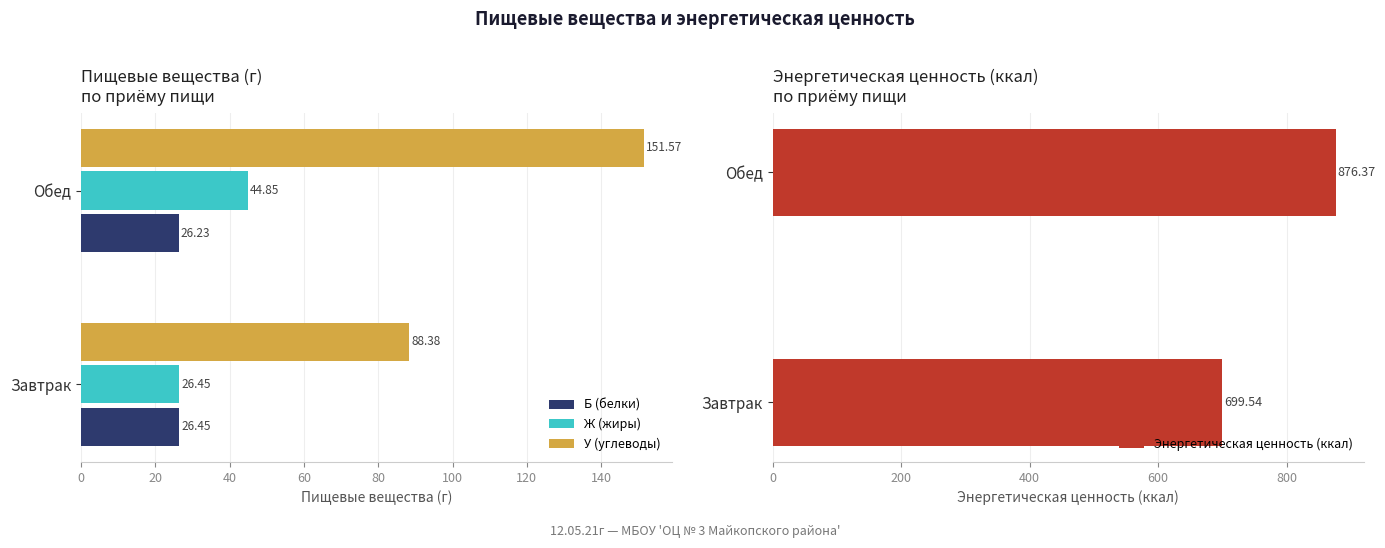

Rank the categories by Б (белки) value from lowest to highest.

Обед, Завтрак